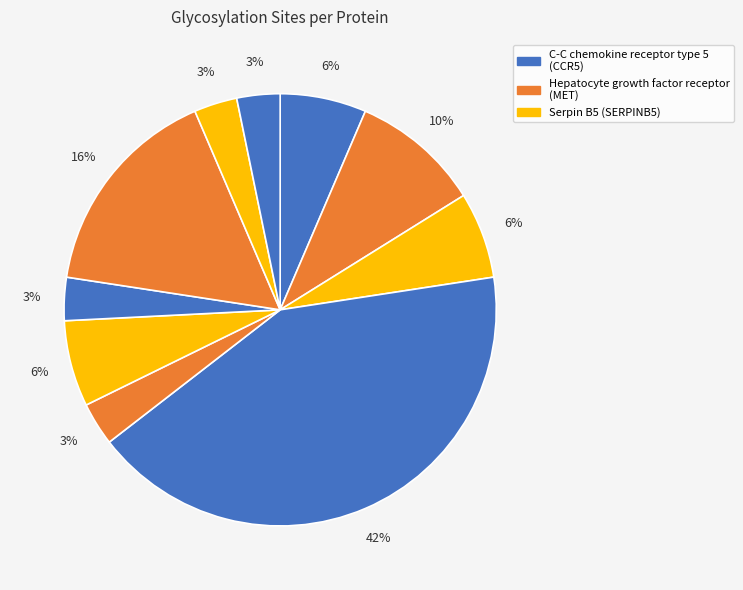

How many segments does this pie chart have?

10